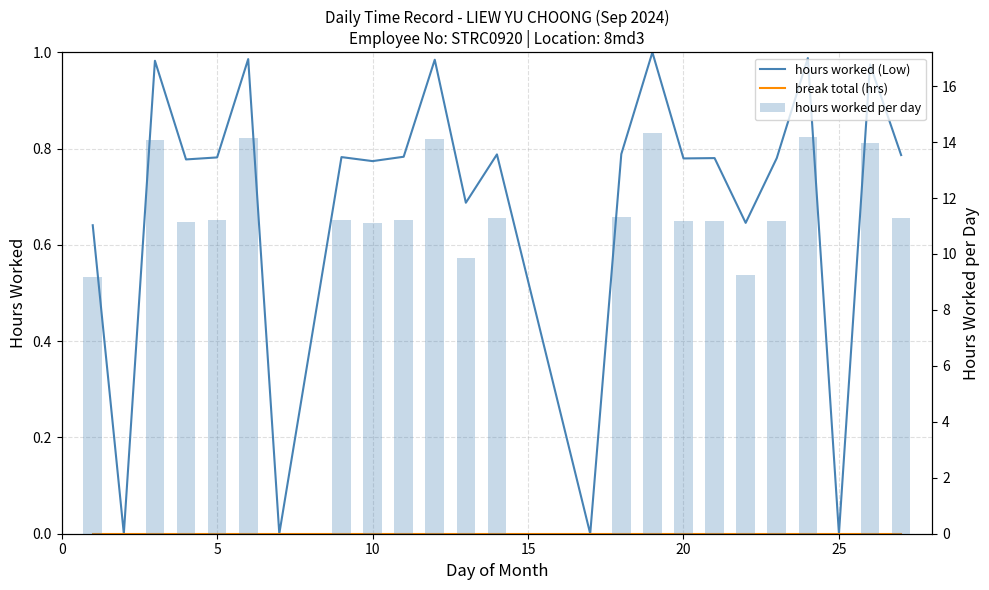

Rank the series at 25 from highest to lowest value.

hours worked per day, hours worked (Low), break total (hrs)